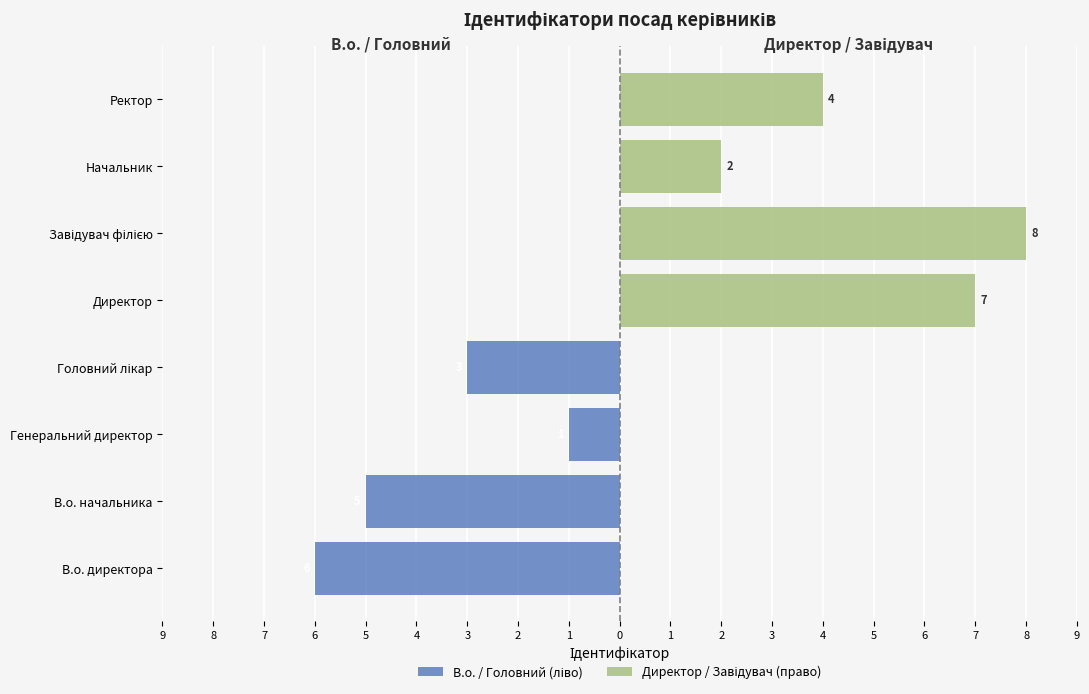

Between В.о. директора and В.о. начальника, which is larger?

В.о. начальника